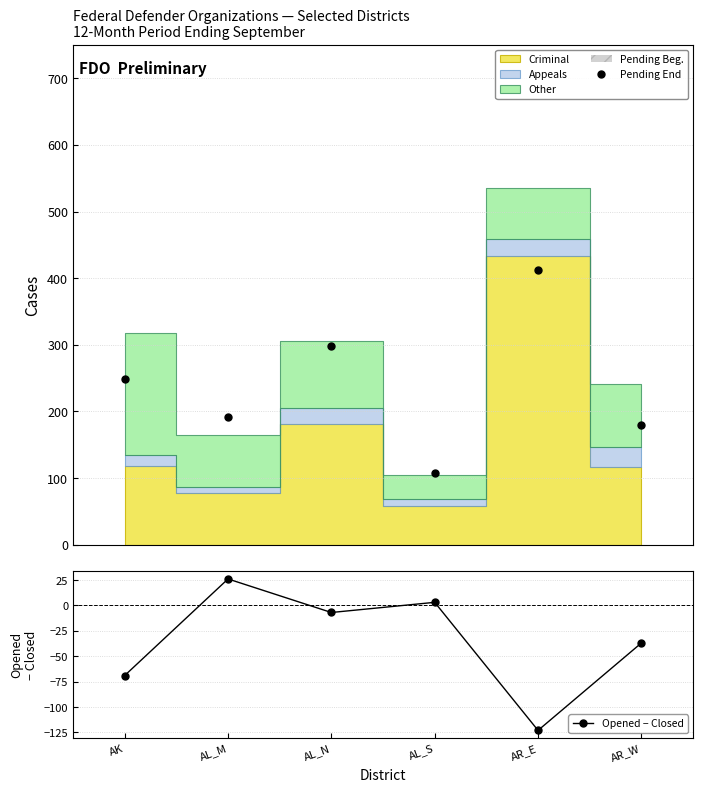

True or false: Opened − Closed has a value of -123 at AR_E.

True